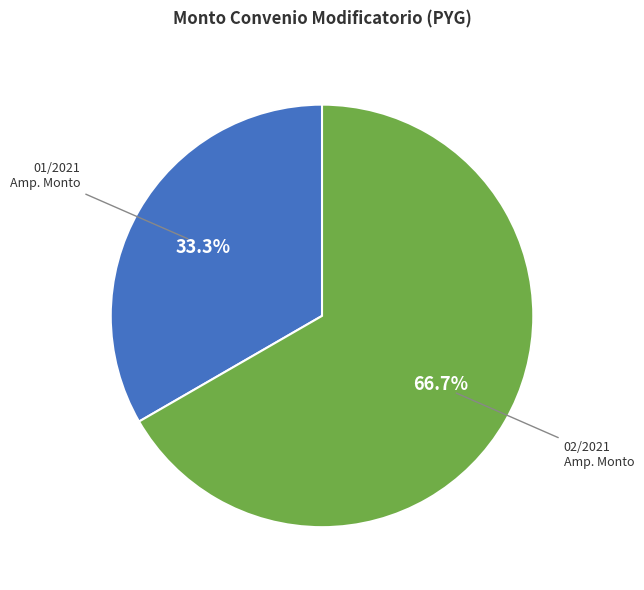

To the nearest percent, what portion does 362749-fidel-fleitas-nua-ez-1-ampliacion (01/2021) represent?

33%